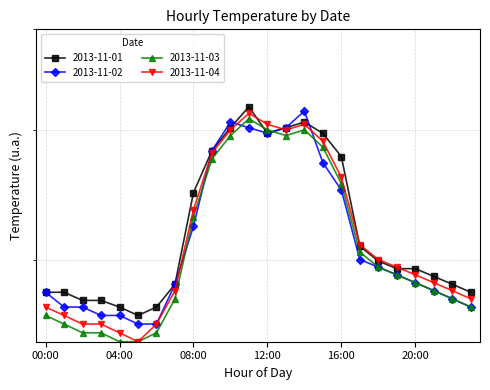

Rank the categories by 2013-11-03 value from highest to lowest.

11:00, 12:00, 14:00, 10:00, 13:00, 15:00, 09:00, 16:00, 08:00, 17:00, 18:00, 19:00, 20:00, 21:00, 07:00, 22:00, 23:00, 00:00, 01:00, 02:00, 03:00, 06:00, 04:00, 05:00